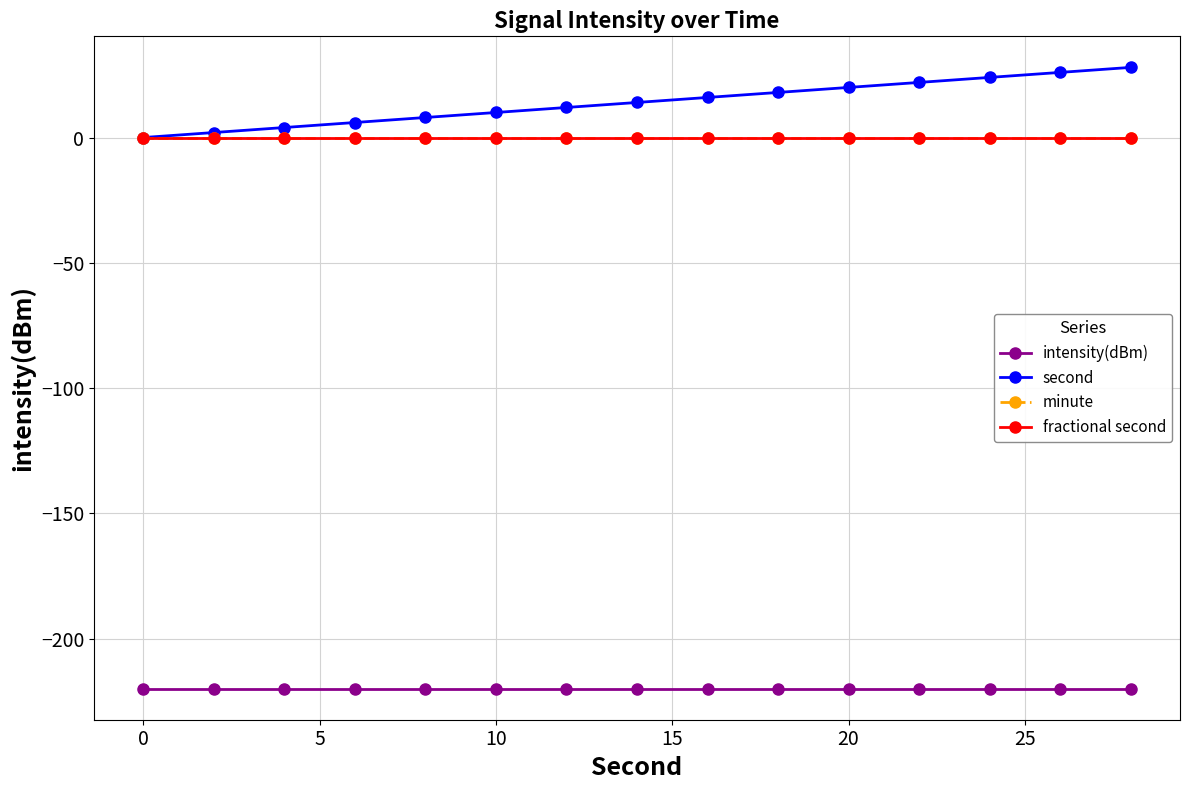

Does the chart have visible grid lines?

Yes